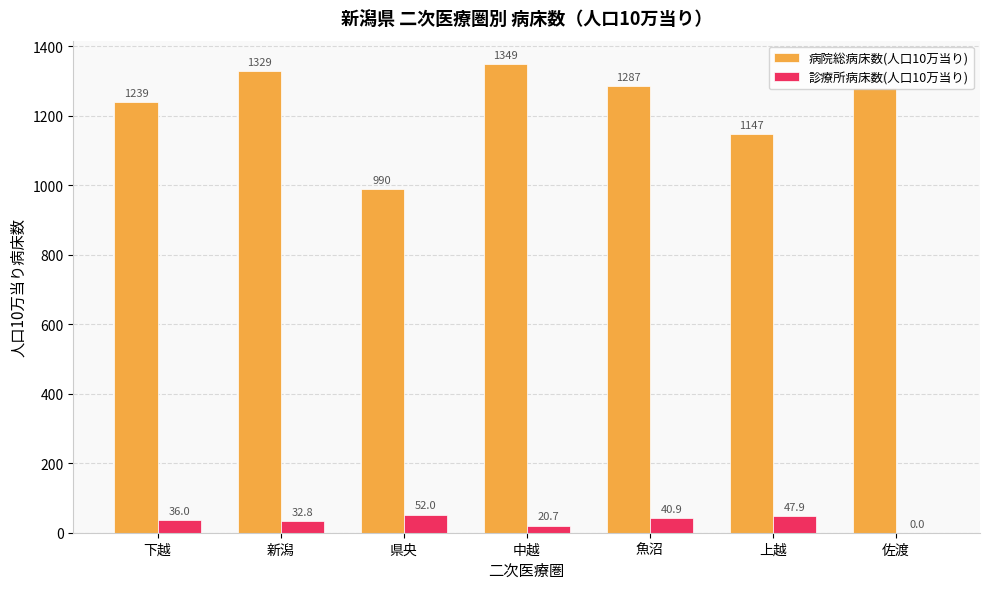

Is the value of 病院総病床数(人口10万当り) at 下越 greater than the value of 診療所病床数(人口10万当り) at 佐渡?

Yes